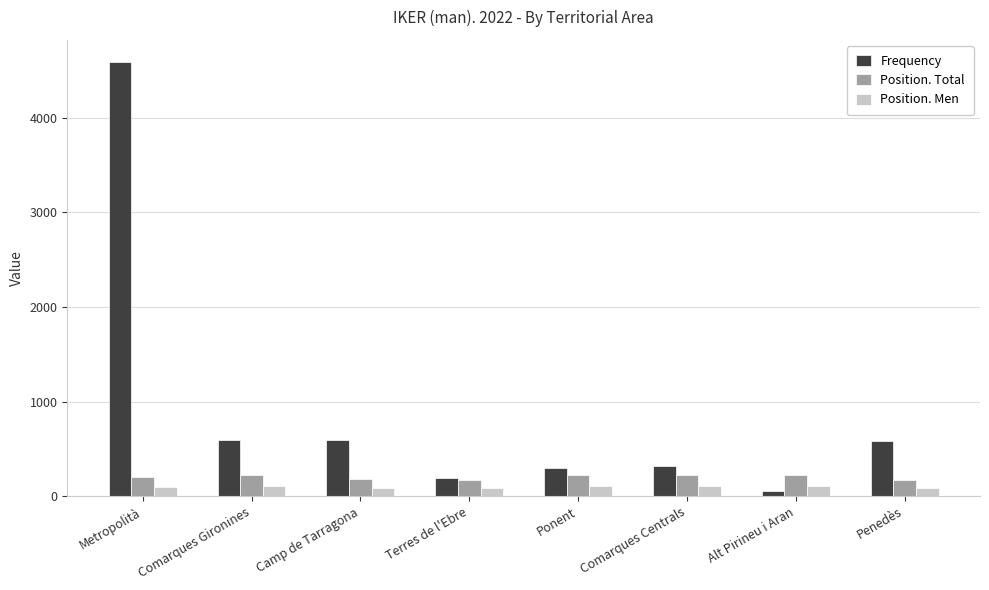

How many groups of bars are there?

8